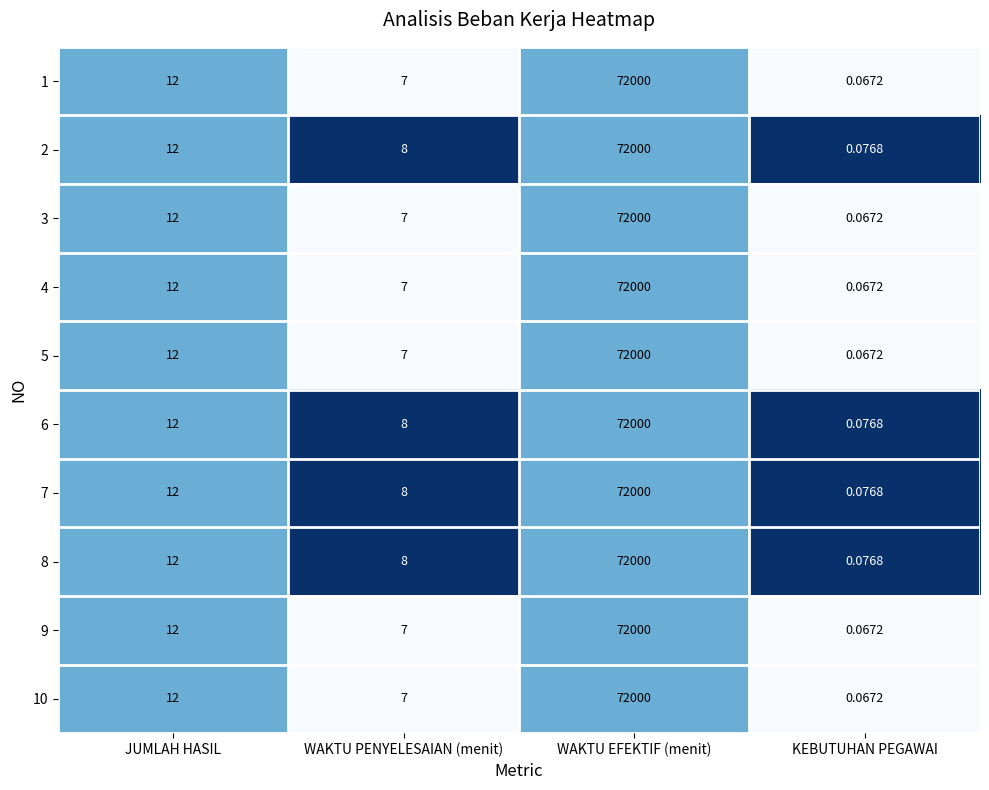

Rank the categories by 1 value from highest to lowest.

WAKTU EFEKTIF (menit), JUMLAH HASIL, WAKTU PENYELESAIAN (menit), KEBUTUHAN PEGAWAI